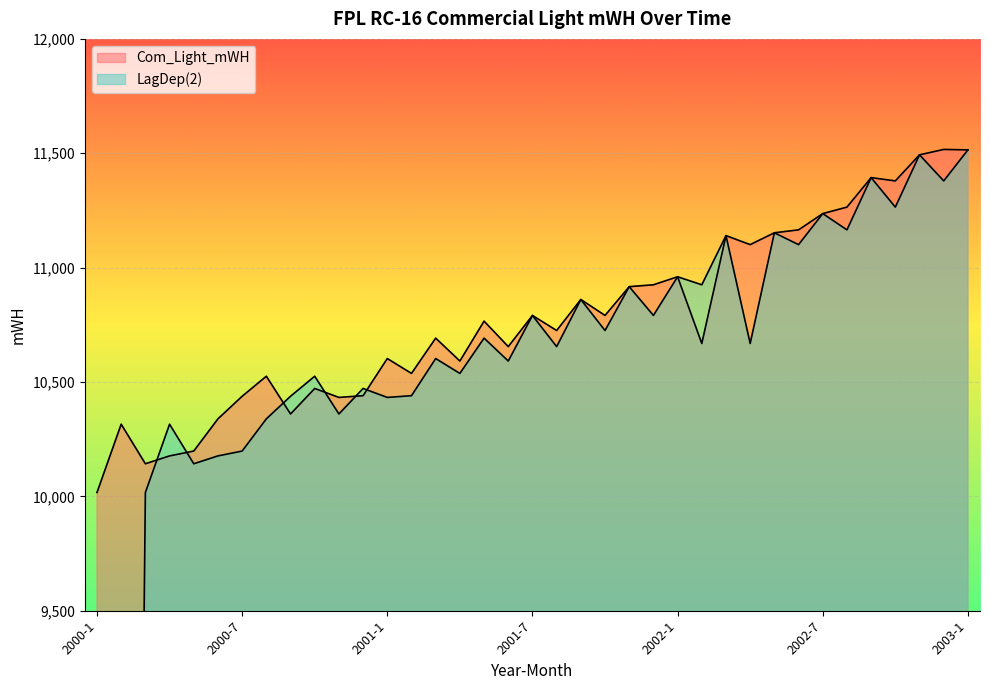

True or false: LagDep(2) has a value of 10959.9 at 2002-1.

True